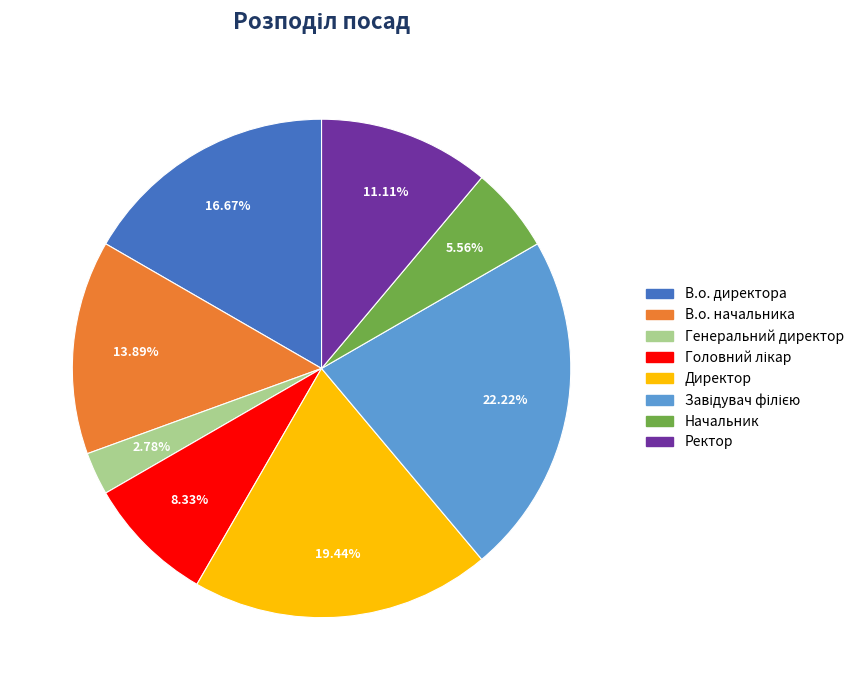

To the nearest percent, what is the average slice percentage?

12%